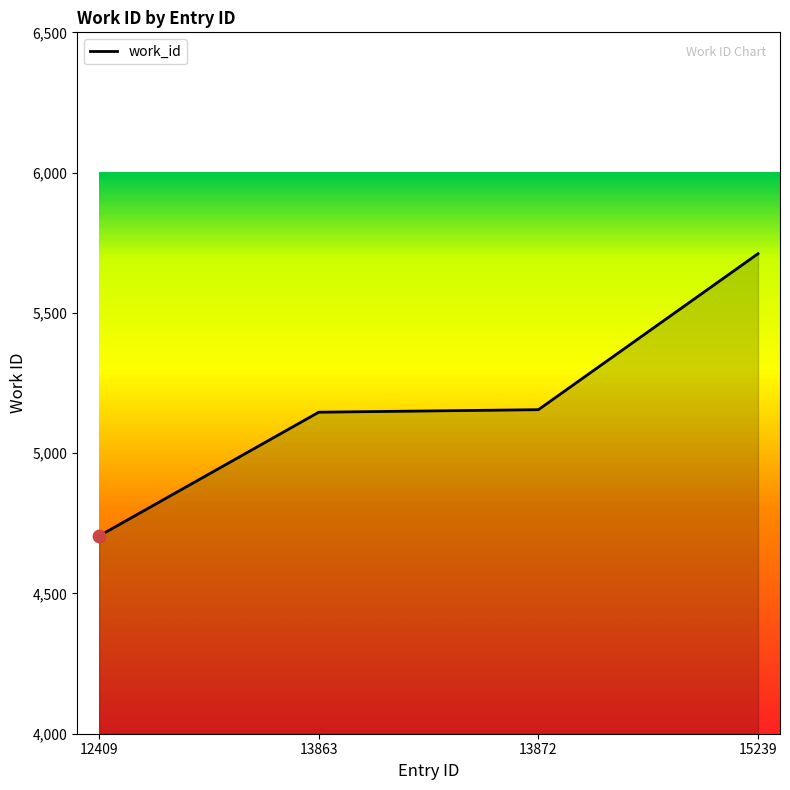

Which has a higher value, 15239 or 13872?

15239